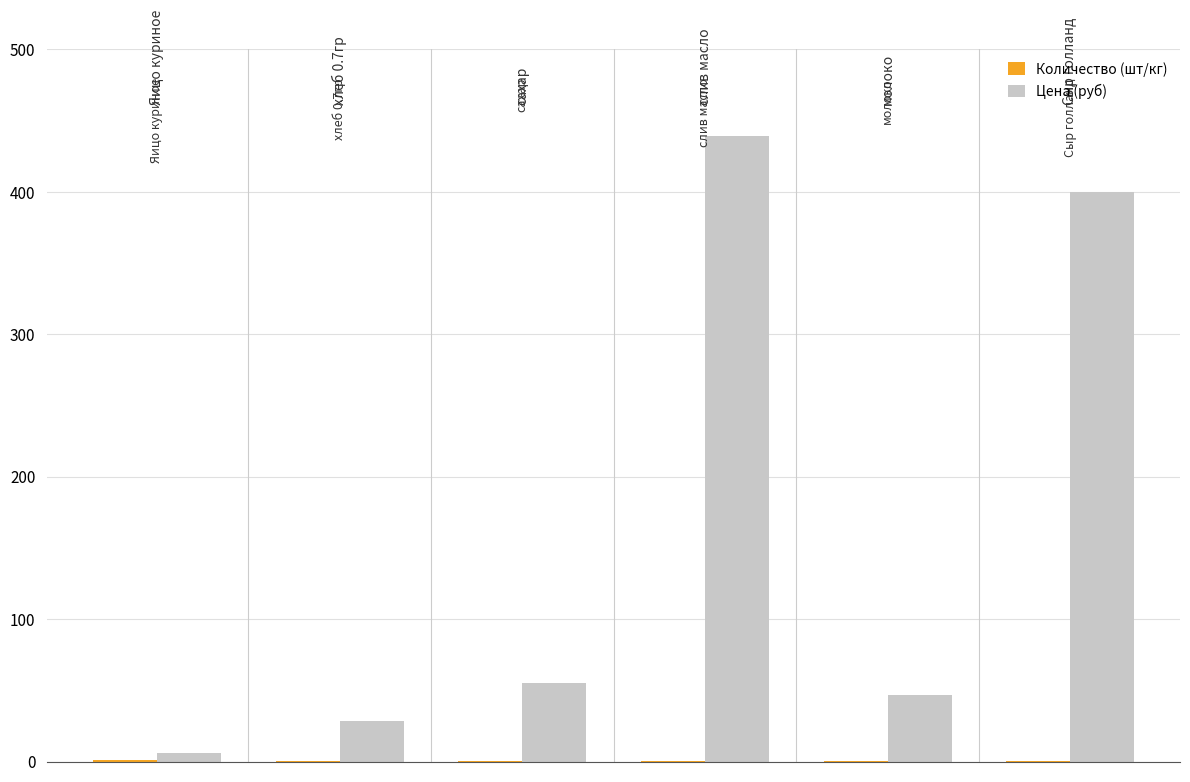

Which series has the largest total across all categories?

Цена (руб)